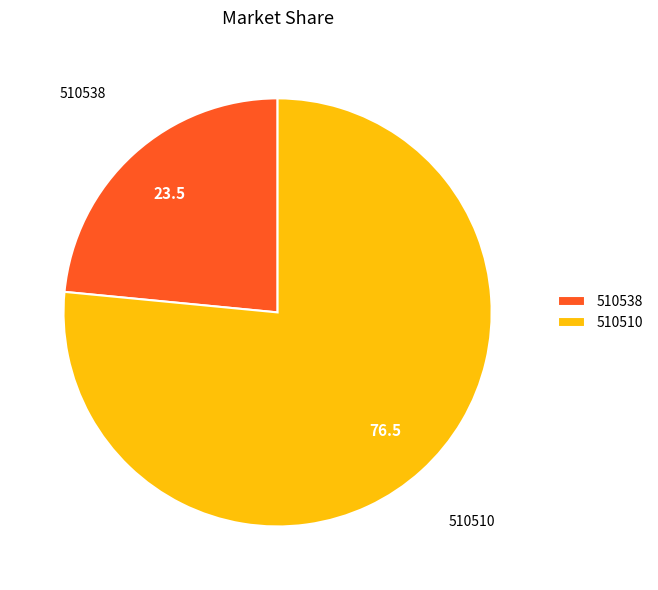

Which slice is the largest?

510510